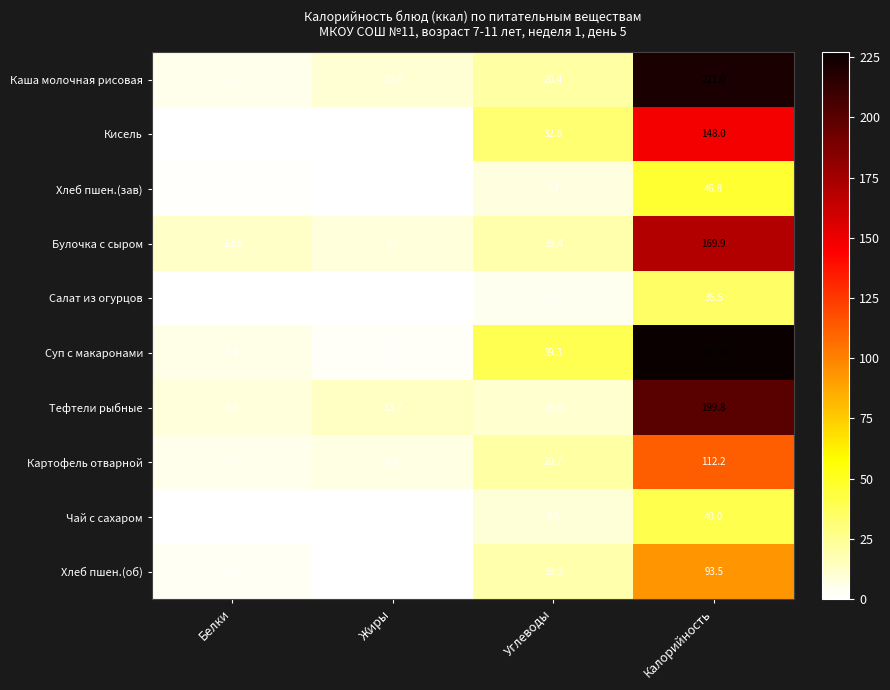

What is the difference between the maximum and minimum values in the Каша молочная рисовая series?

215.9